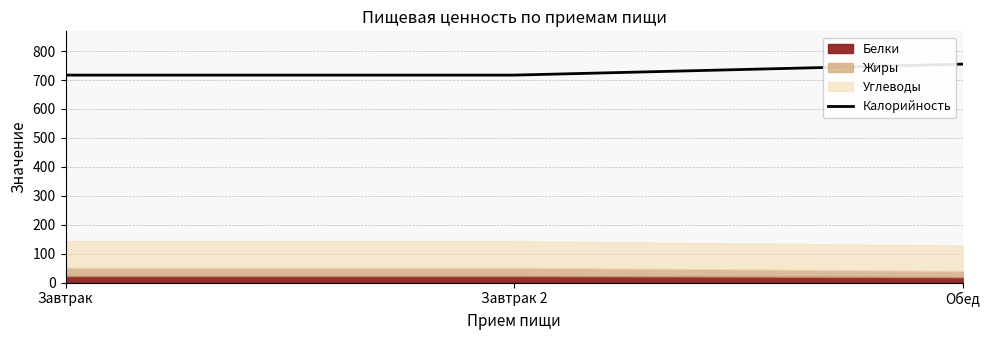

The value at Обед is 375. True or false?

False